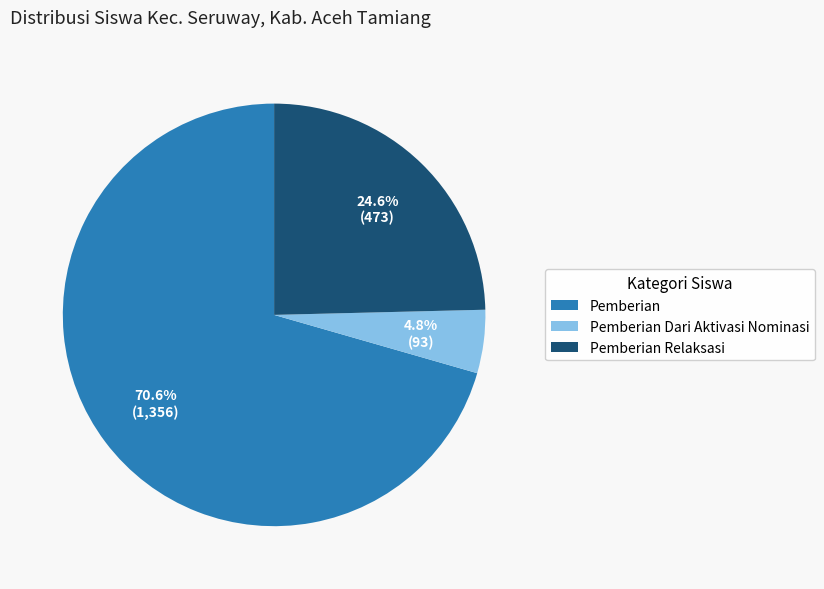

Rank the categories by value from highest to lowest.

Pemberian, Pemberian Relaksasi, Pemberian Dari Aktivasi Nominasi